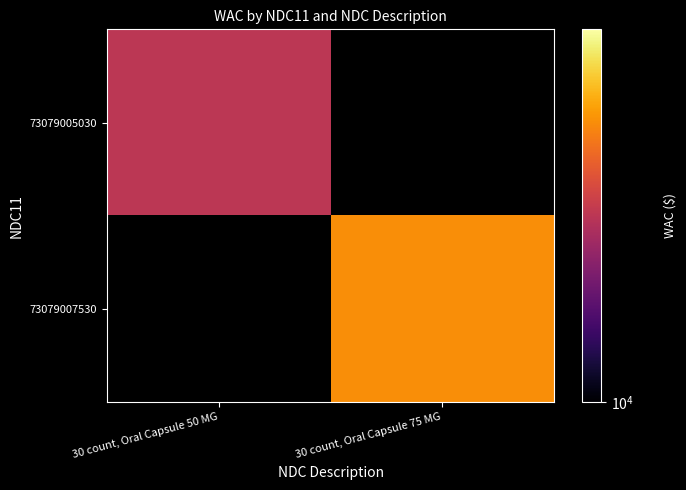

At 30 count, Oral Capsule 75 MG, list the series in order from smallest to largest.

73079005030, 73079007530